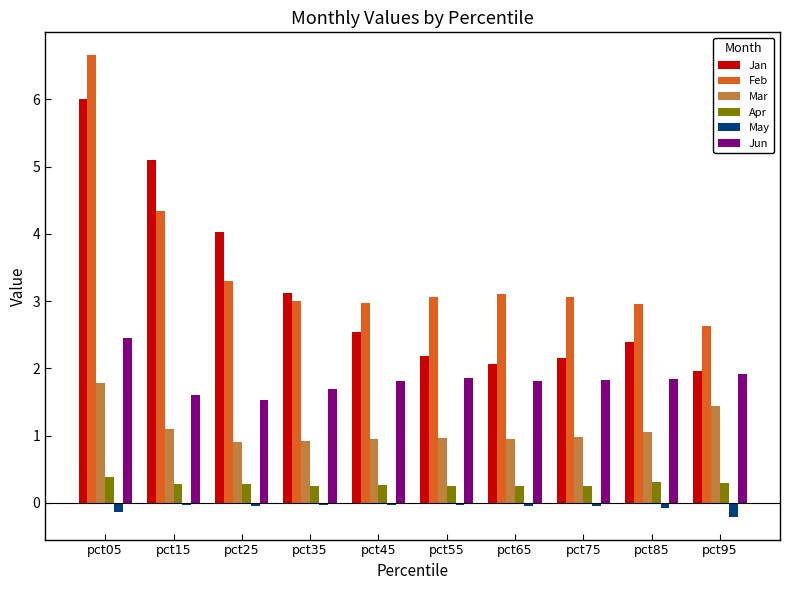

Are the bars grouped side by side (vs. stacked)?

Yes